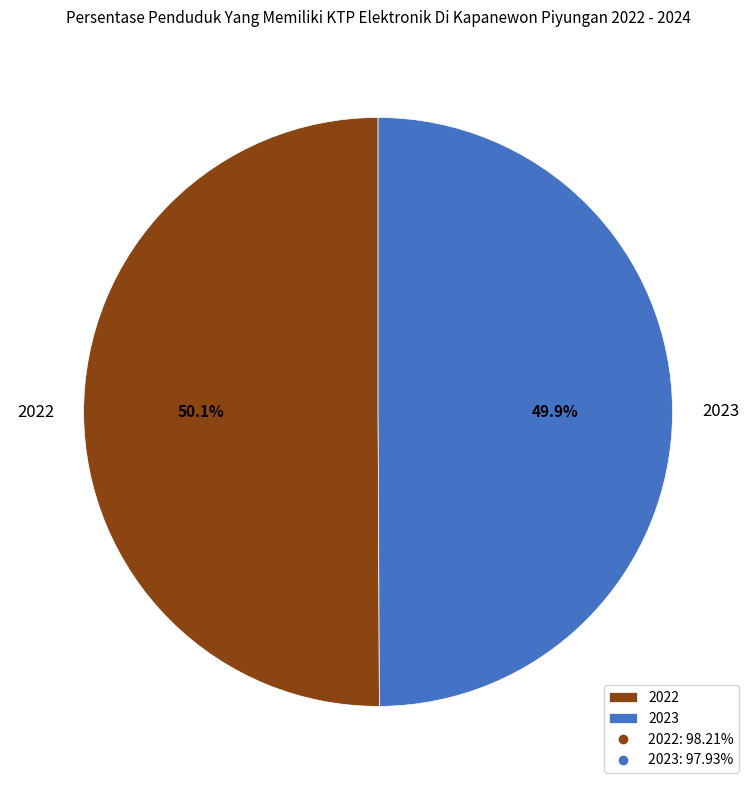

Is there a majority slice in this chart?

Yes